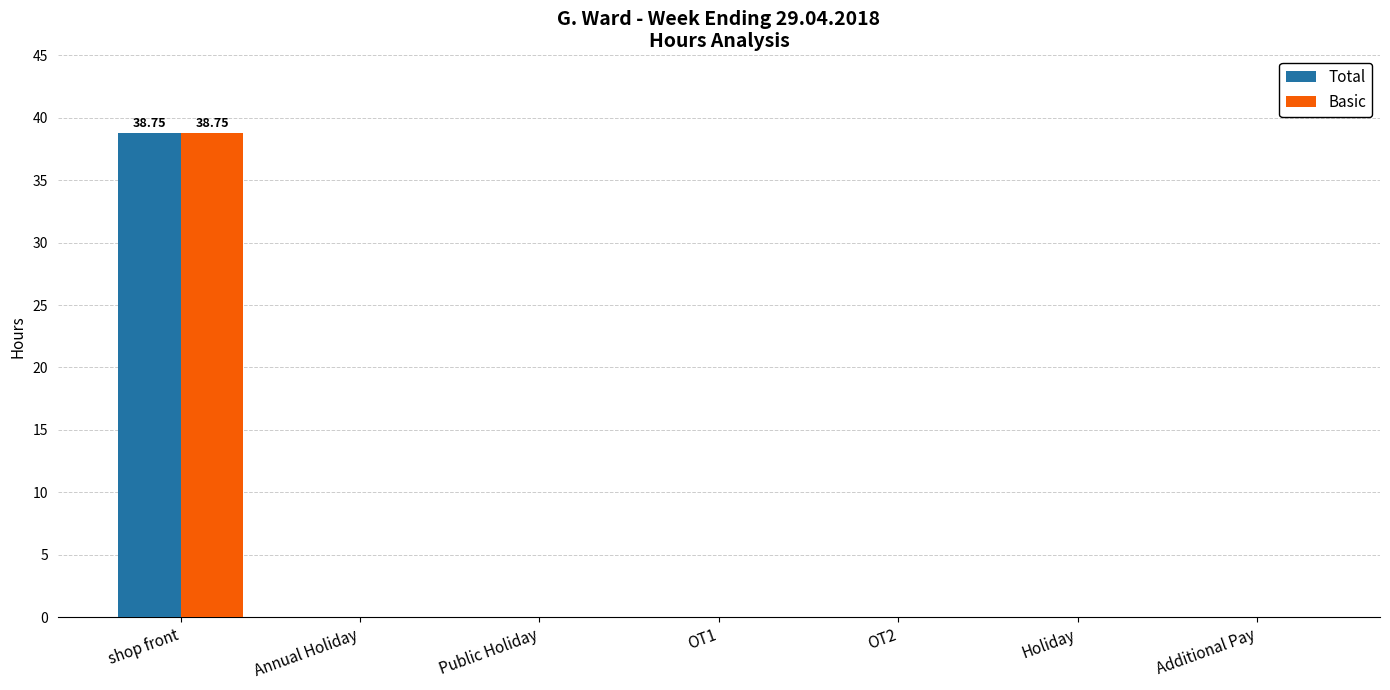

What is the sum of all Basic values?

38.8